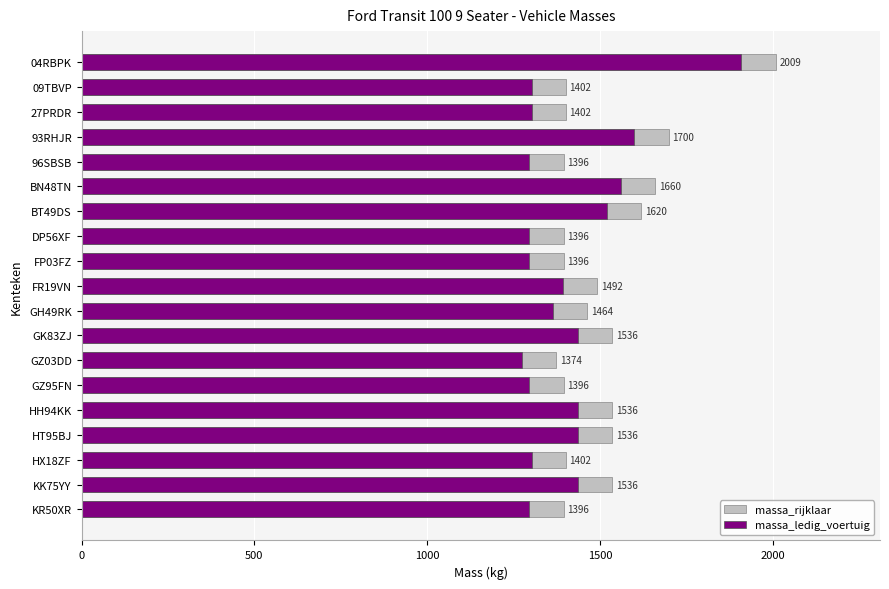

Rank the series by their maximum value, from lowest to highest.

massa_ledig_voertuig, massa_rijklaar